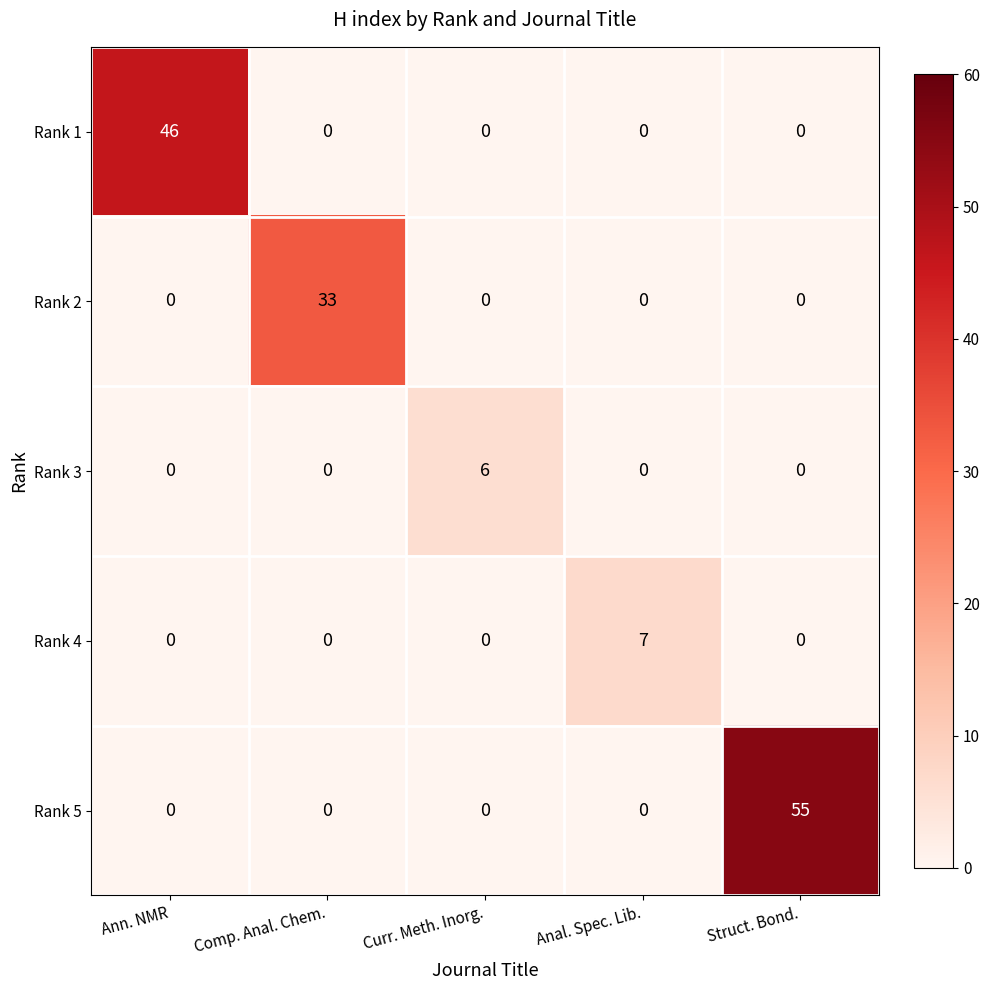

What is the average value of the Rank 5 series?

11